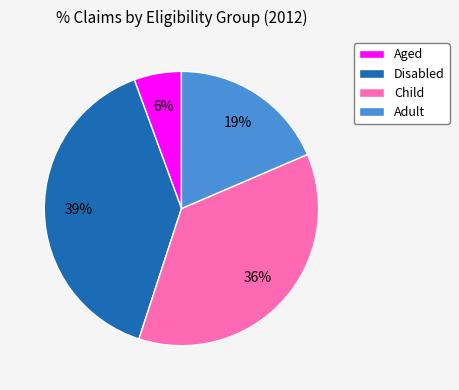

Combined, do Child and Disabled account for over 50%?

Yes